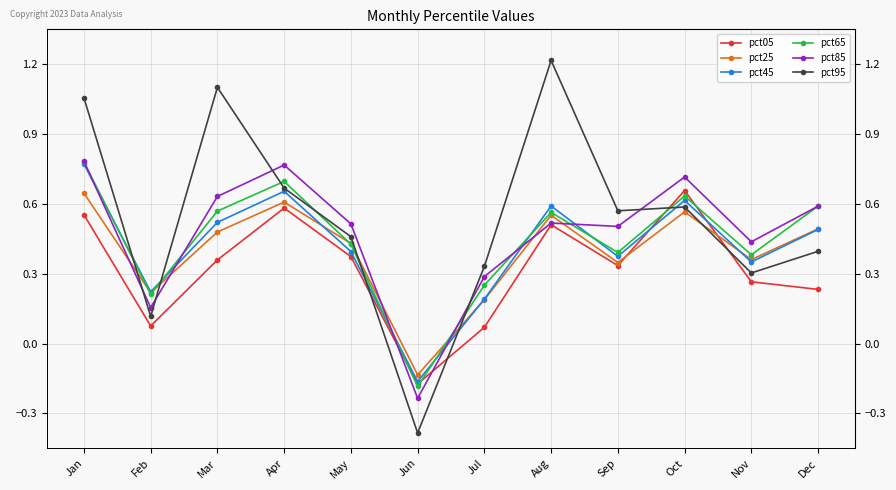

How many times do pct95 and pct05 cross each other?

4